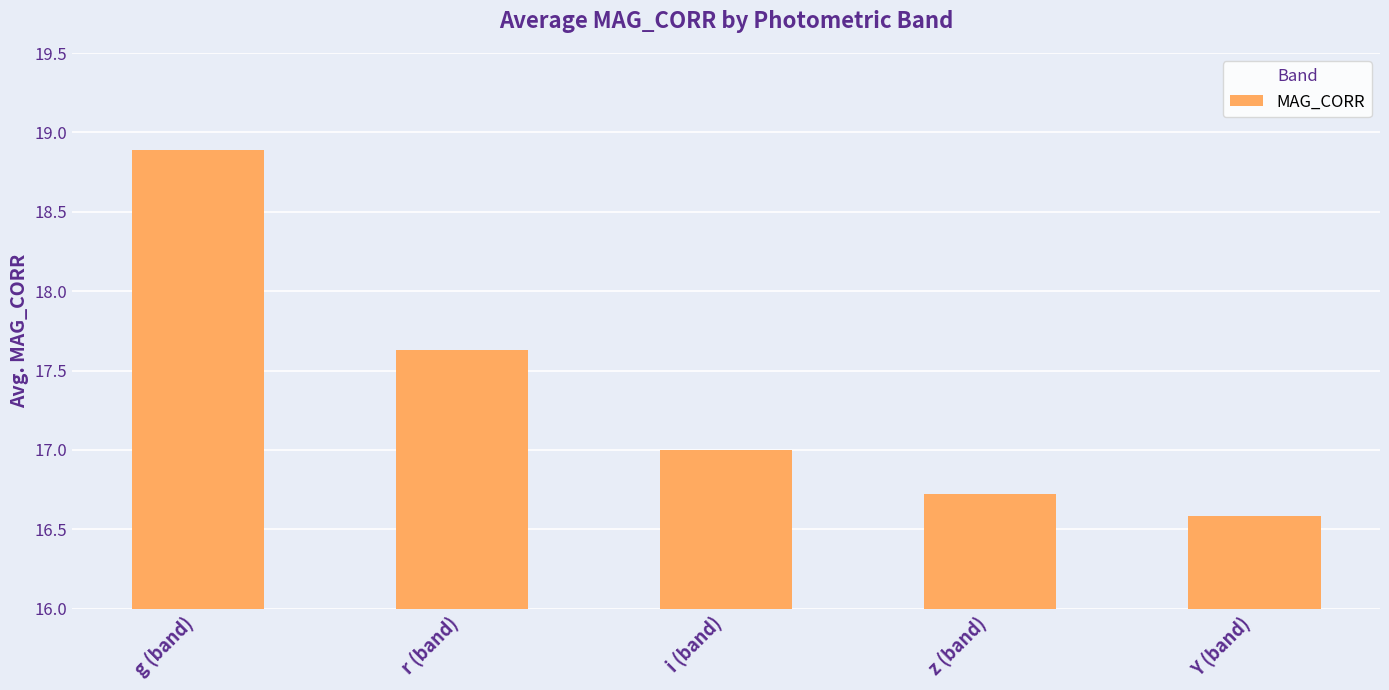

What is the maximum value shown in the chart?

18.9